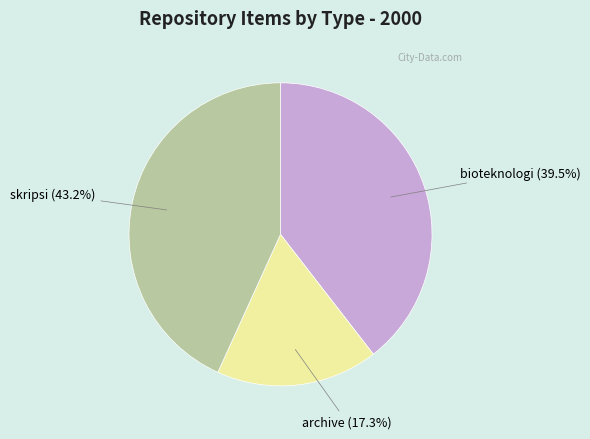

To the nearest percent, what is the difference between the largest and smallest slice percentages?

26%